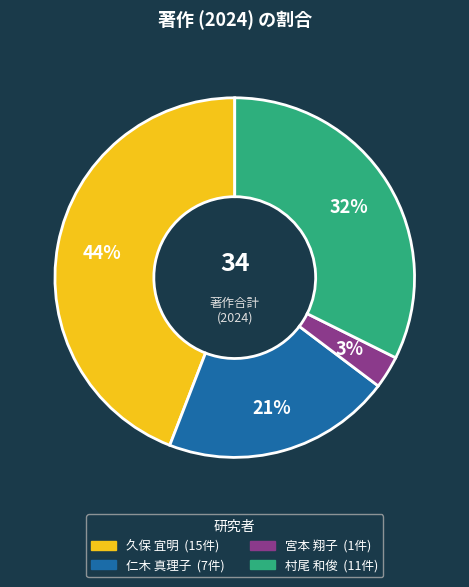

To the nearest percent, what is the average slice percentage?

25%